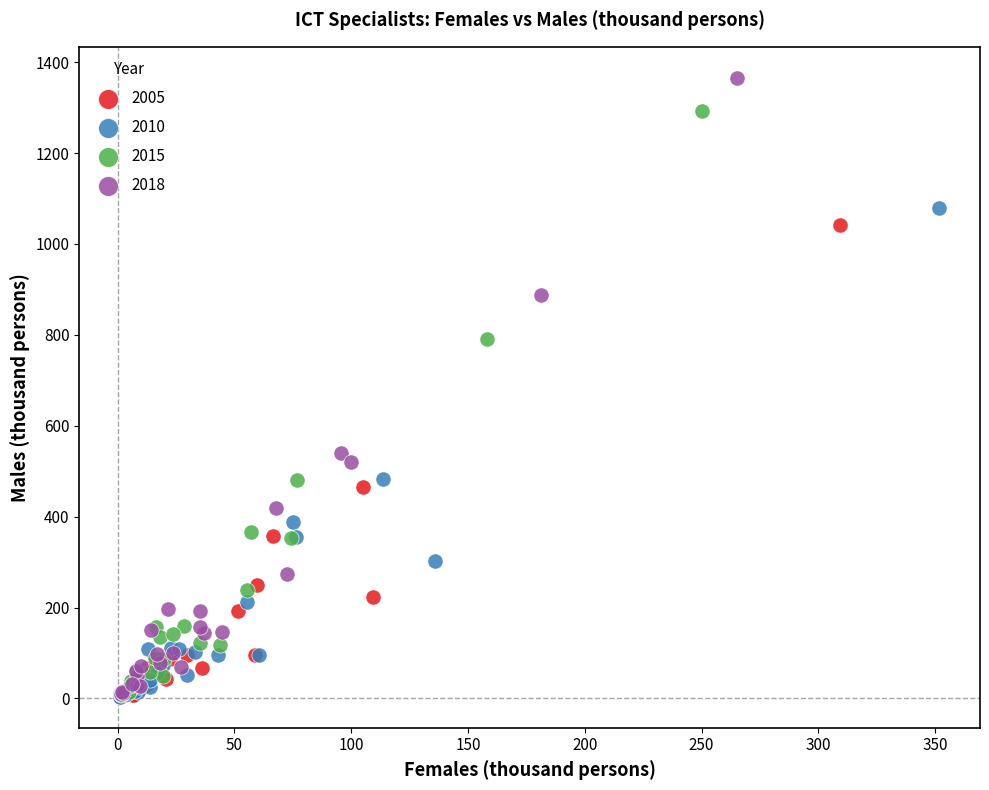

Which series has the largest Y range (max minus min)?

2018